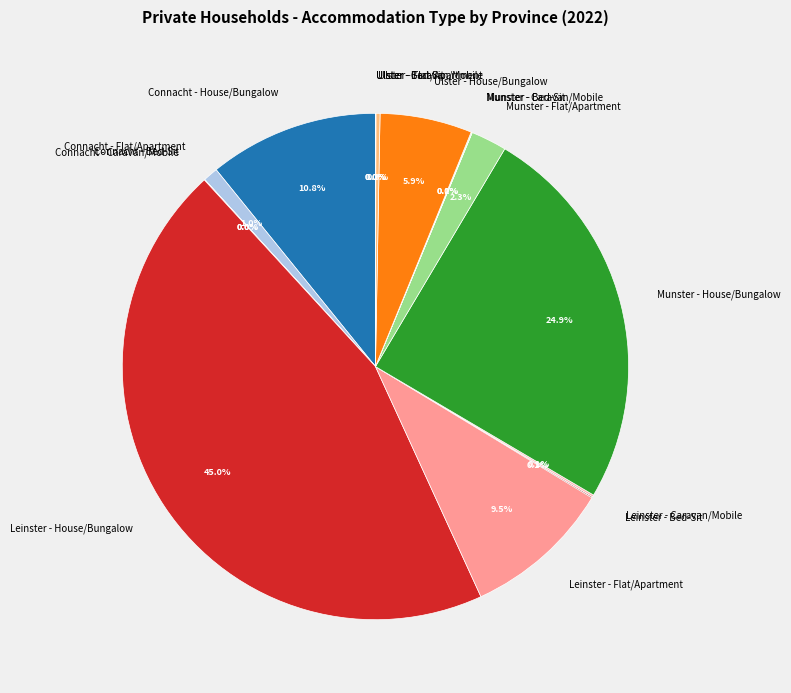

Does Munster - House/Bungalow represent more than half of the total?

No